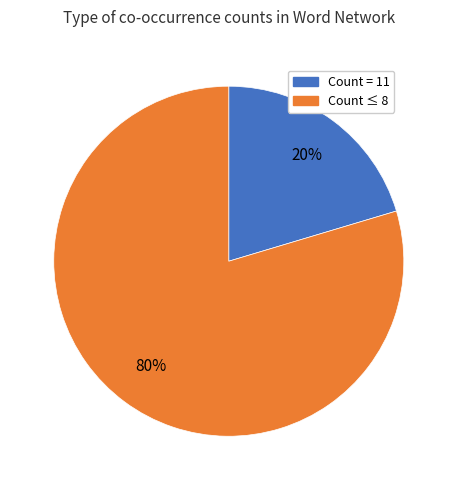

Is there a majority slice in this chart?

Yes